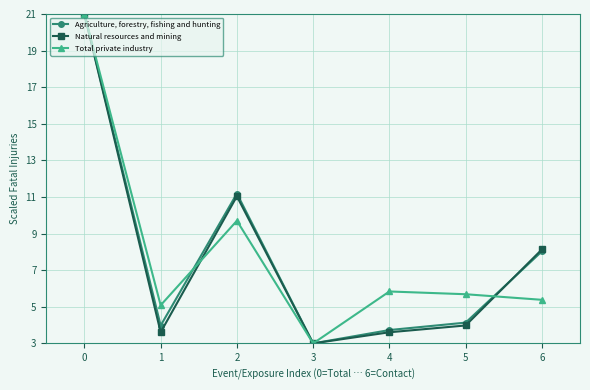

Where is Agriculture, forestry, fishing and hunting nearest to the value 12?

2